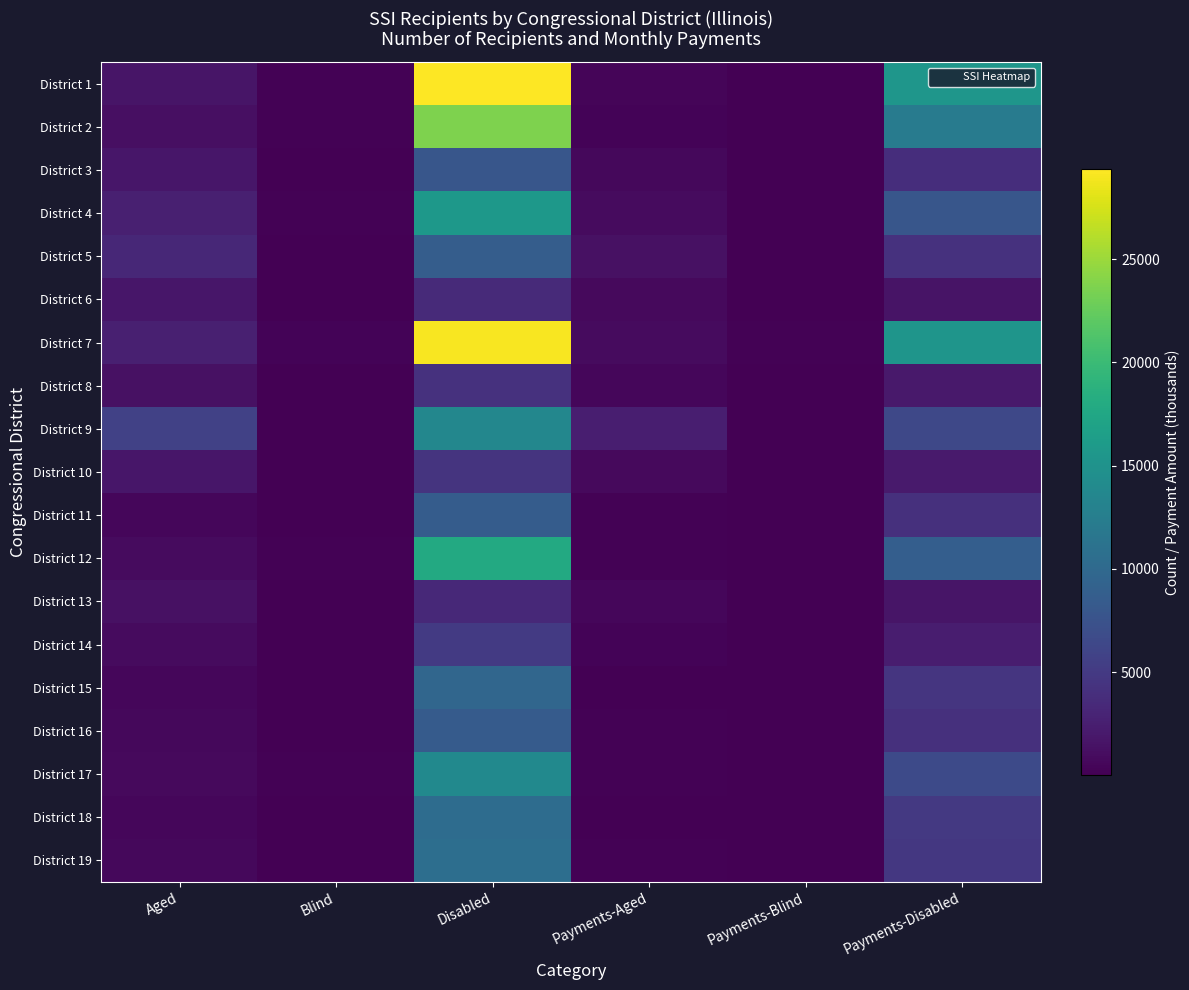

Which series has the widest spread of values?

District 1